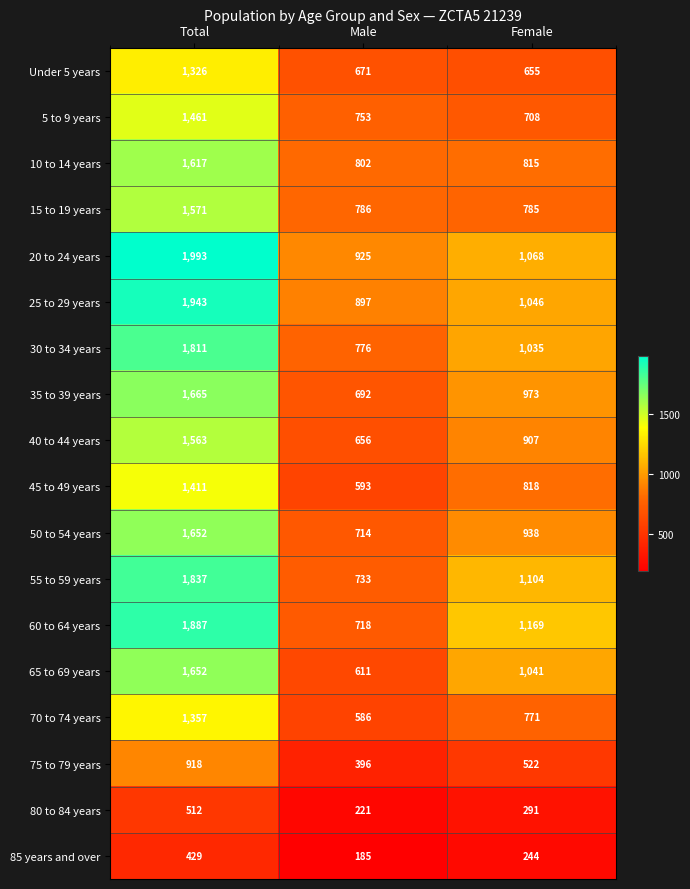

What is the smallest value displayed?

185